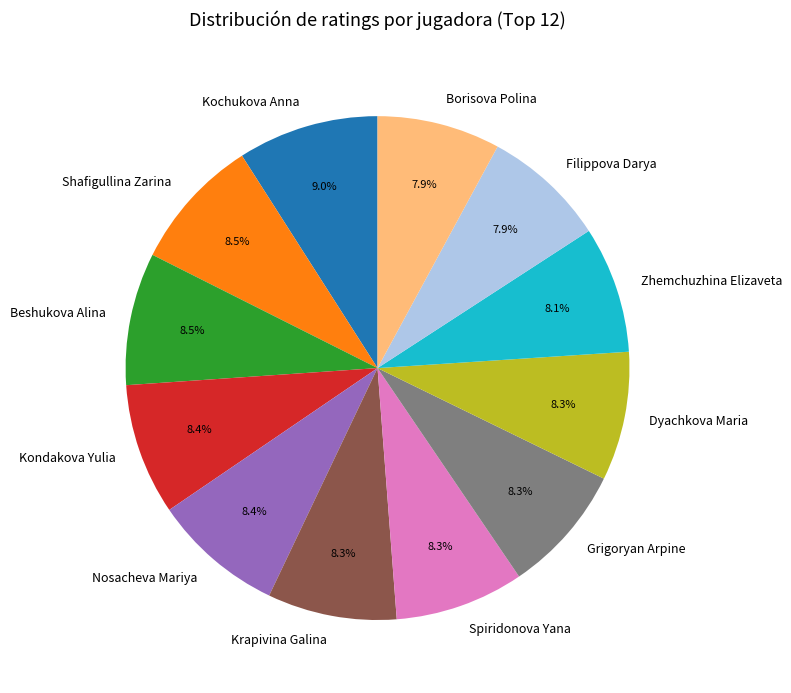

What is the largest slice in the pie chart?

Kochukova Anna